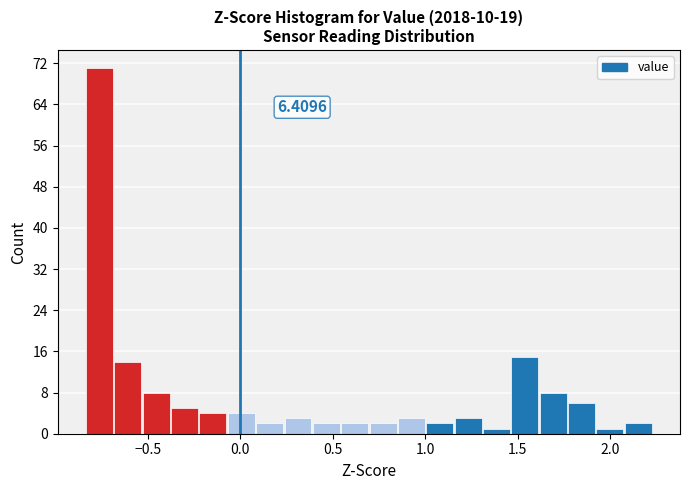

Read against the x-axis, roughly where is the centre of the tallest bar?

-0.75